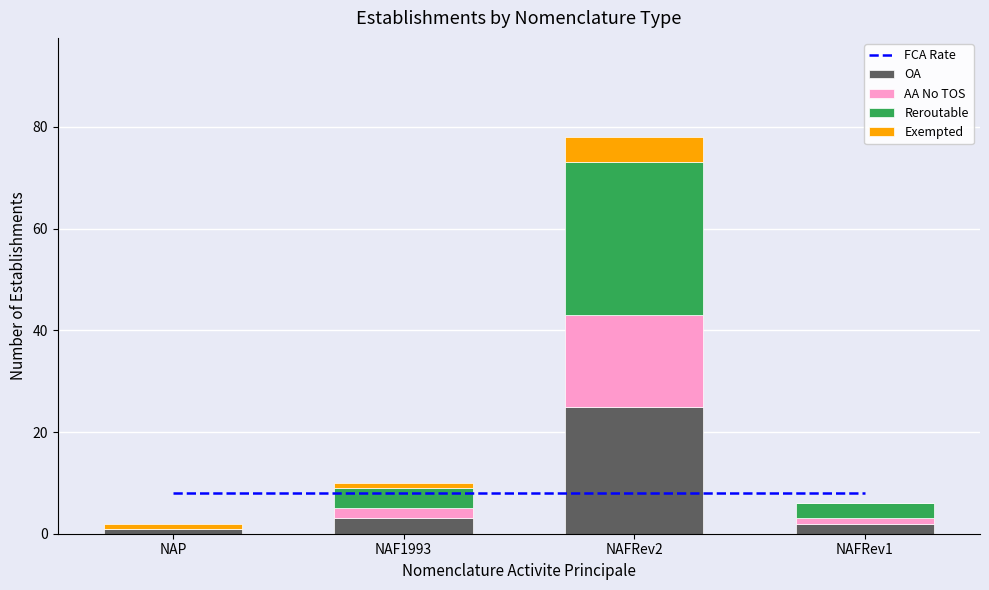

What is the difference between the maximum and minimum values in the OA series?

24